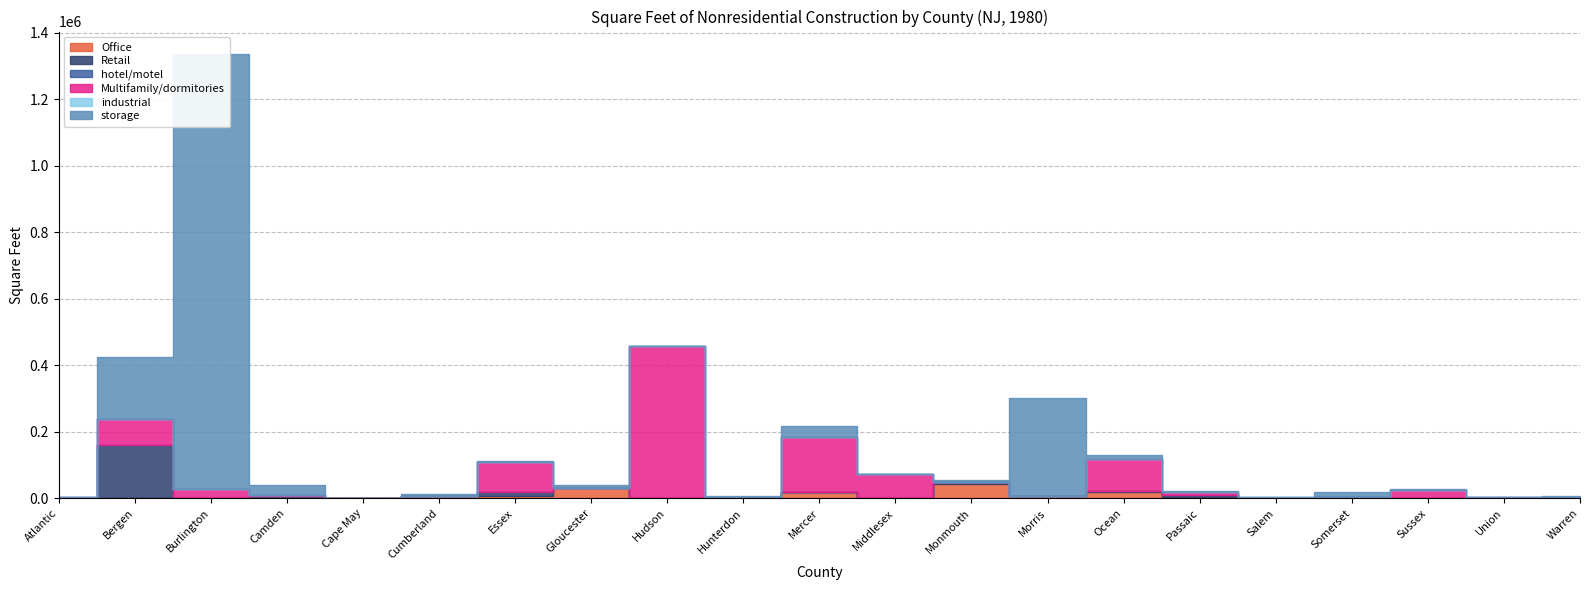

What is the difference between the highest and lowest values at Burlington?

1307875